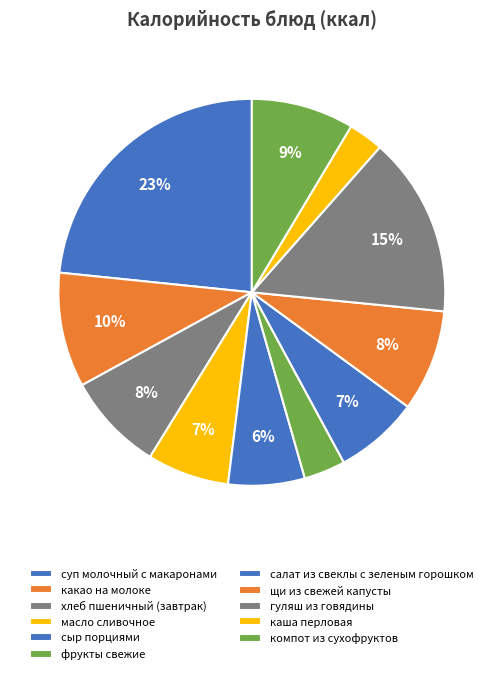

Which slice is the smallest?

каша перловая